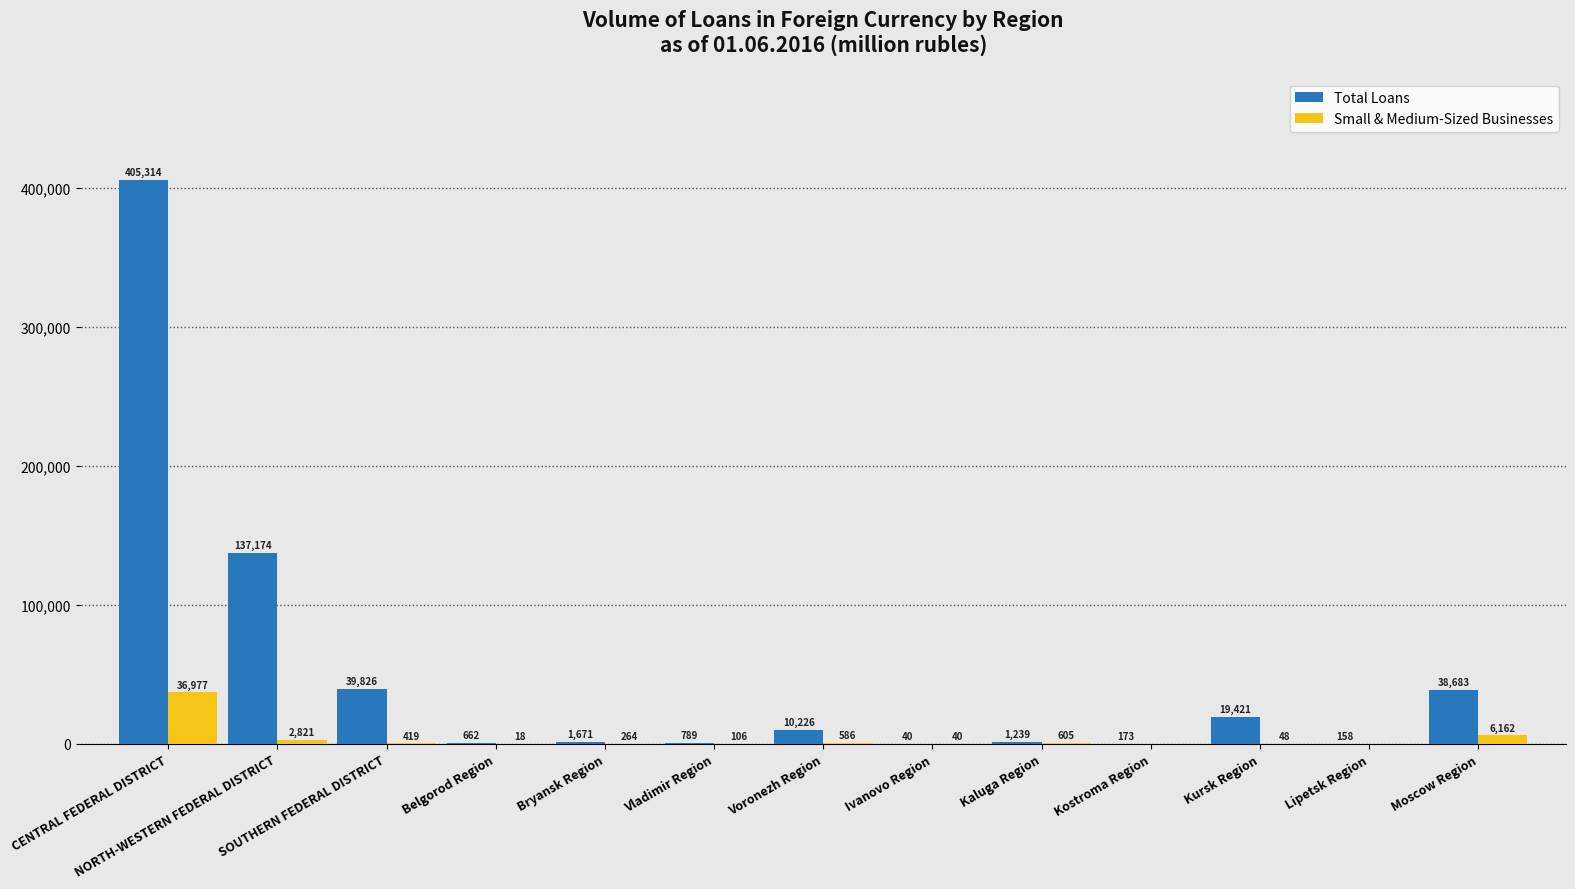

What is the sum of the Small & Medium-Sized Businesses values at SOUTHERN FEDERAL DISTRICT and Lipetsk Region?

419